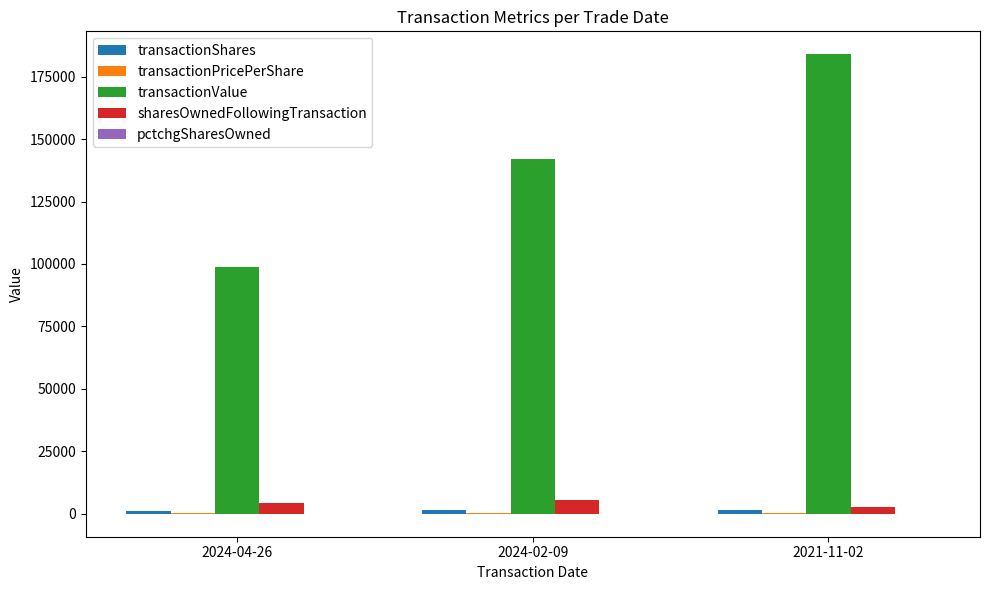

The value of transactionValue at 2024-04-26 is 40346.6. True or false?

False